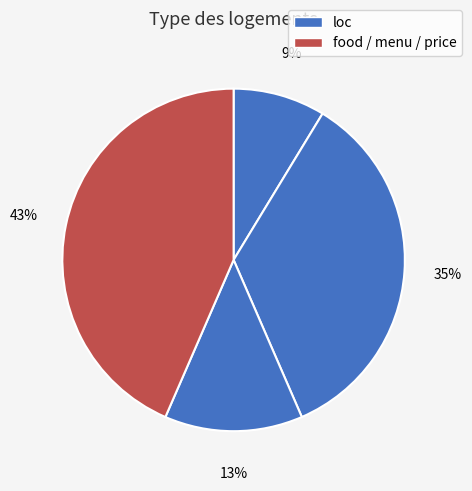

How many slices are in this pie chart?

4